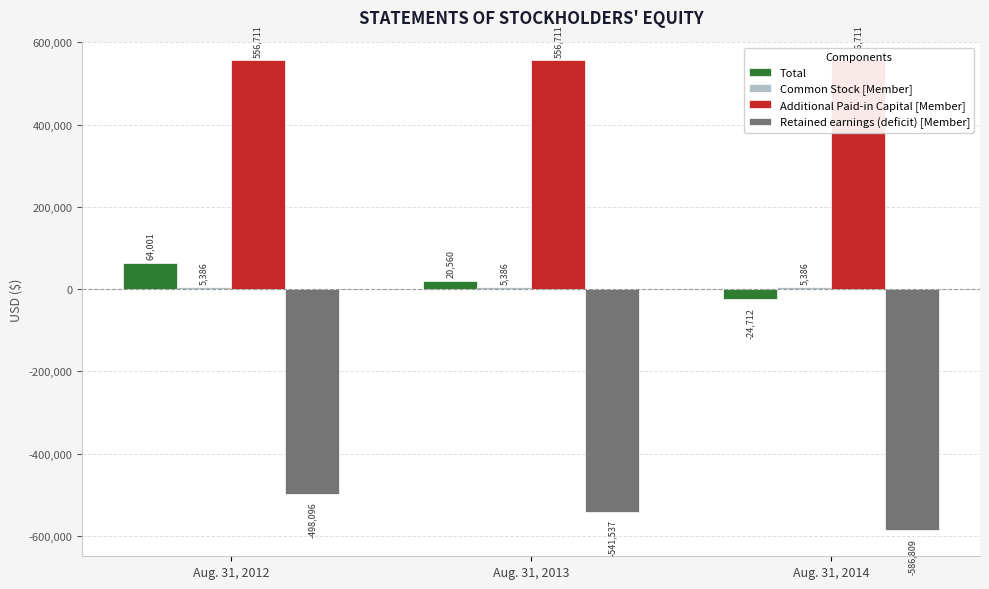

What is the lowest value of the Retained earnings (deficit) [Member] series?

-586809